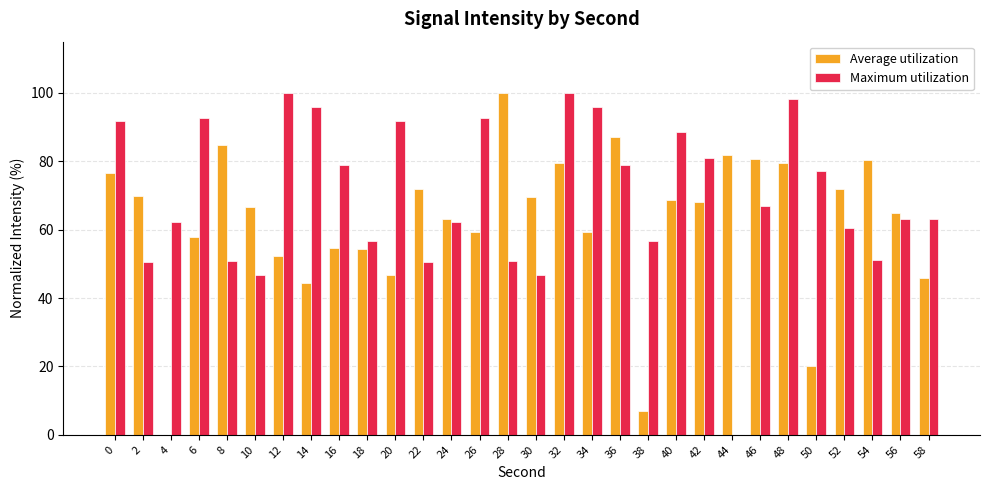

How many distinct data groups are displayed?

2